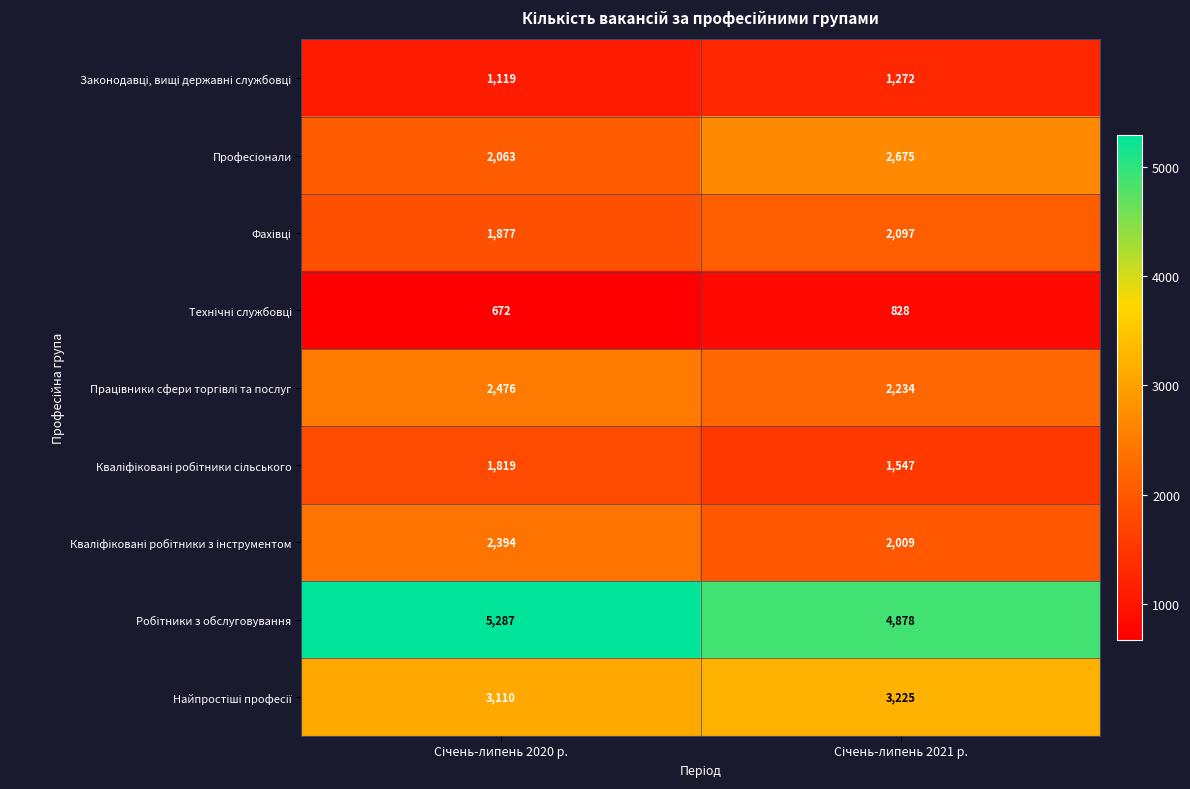

What is the maximum value shown in the chart?

5287